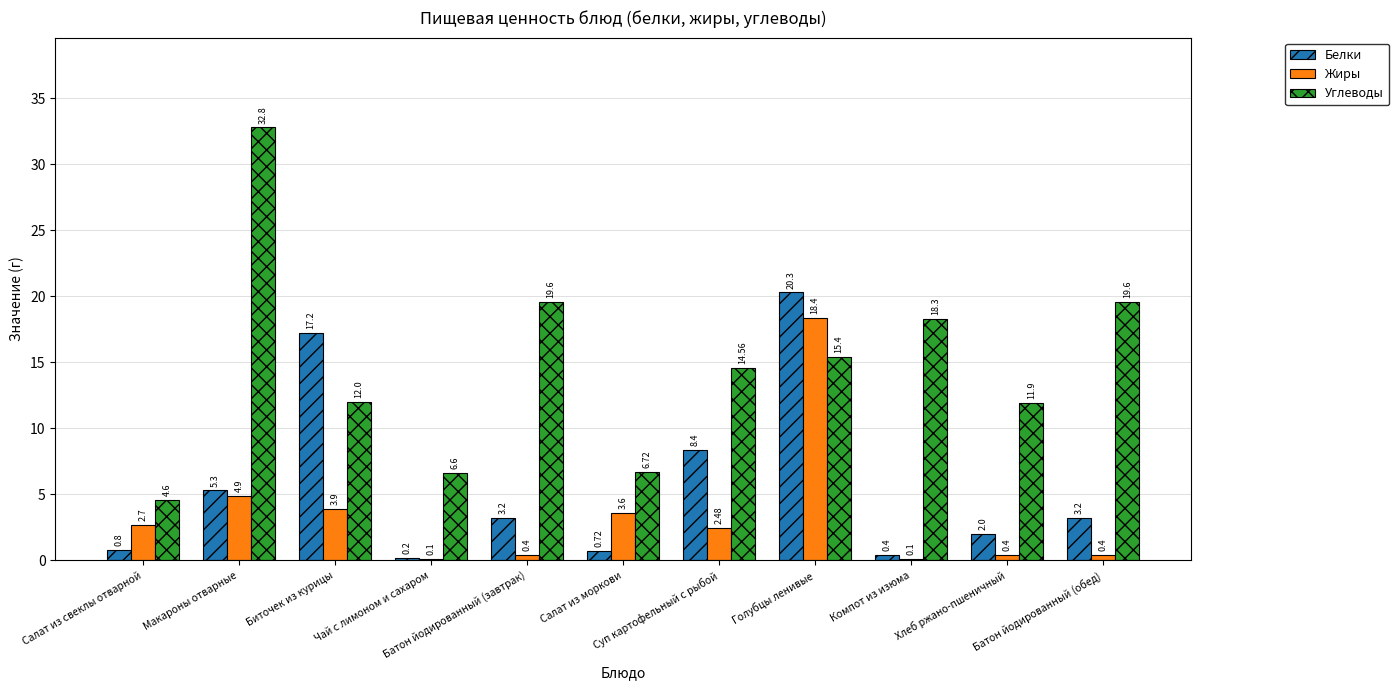

Which series has the largest range (max minus min)?

Углеводы